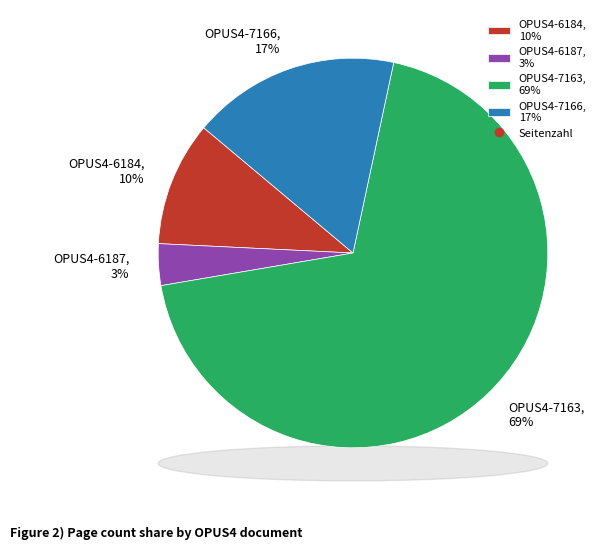

Between OPUS4-7163 and OPUS4-6184, which is larger?

OPUS4-7163